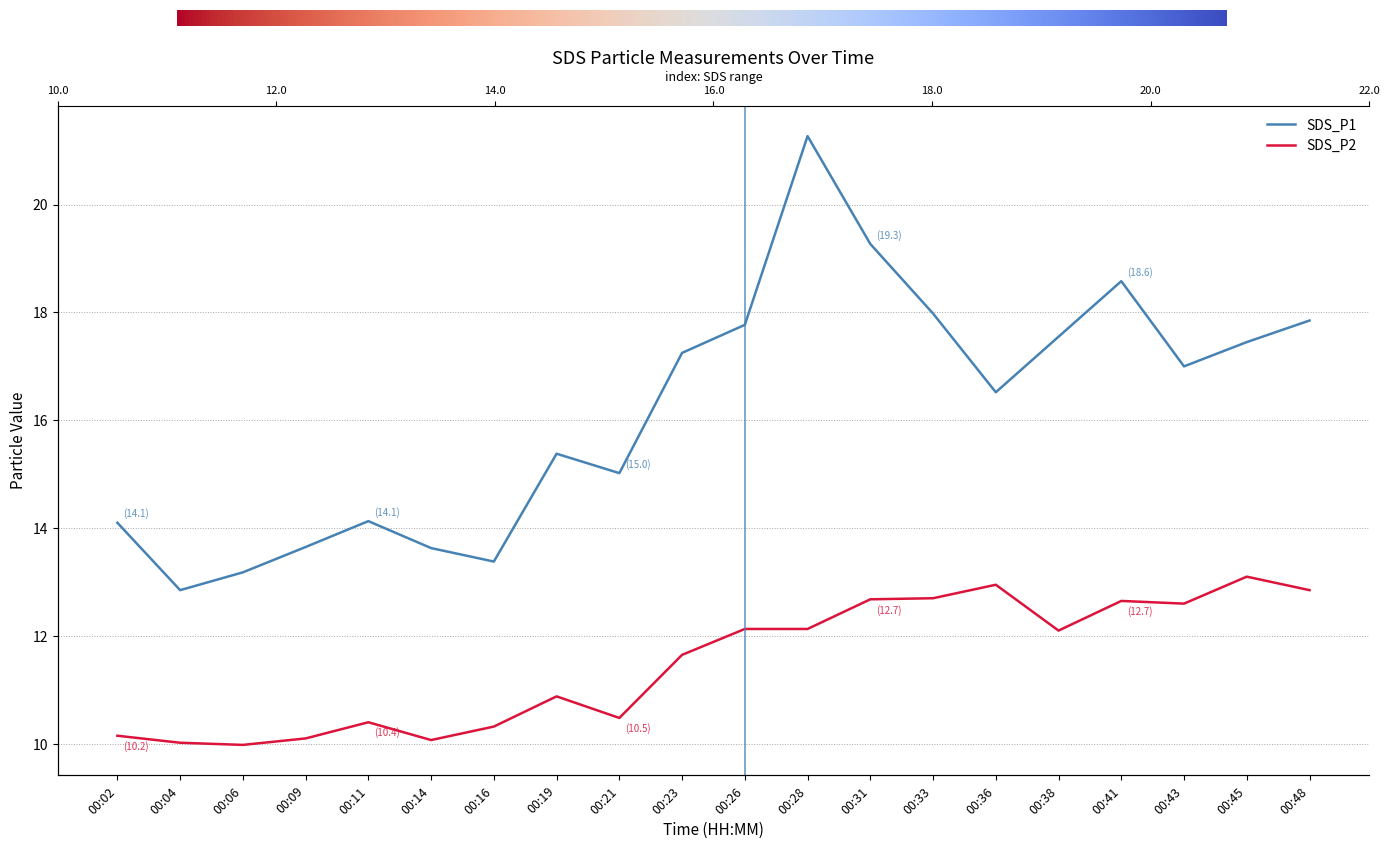

What is the value of the SDS_P2 point at the 1st from the left?

10.2